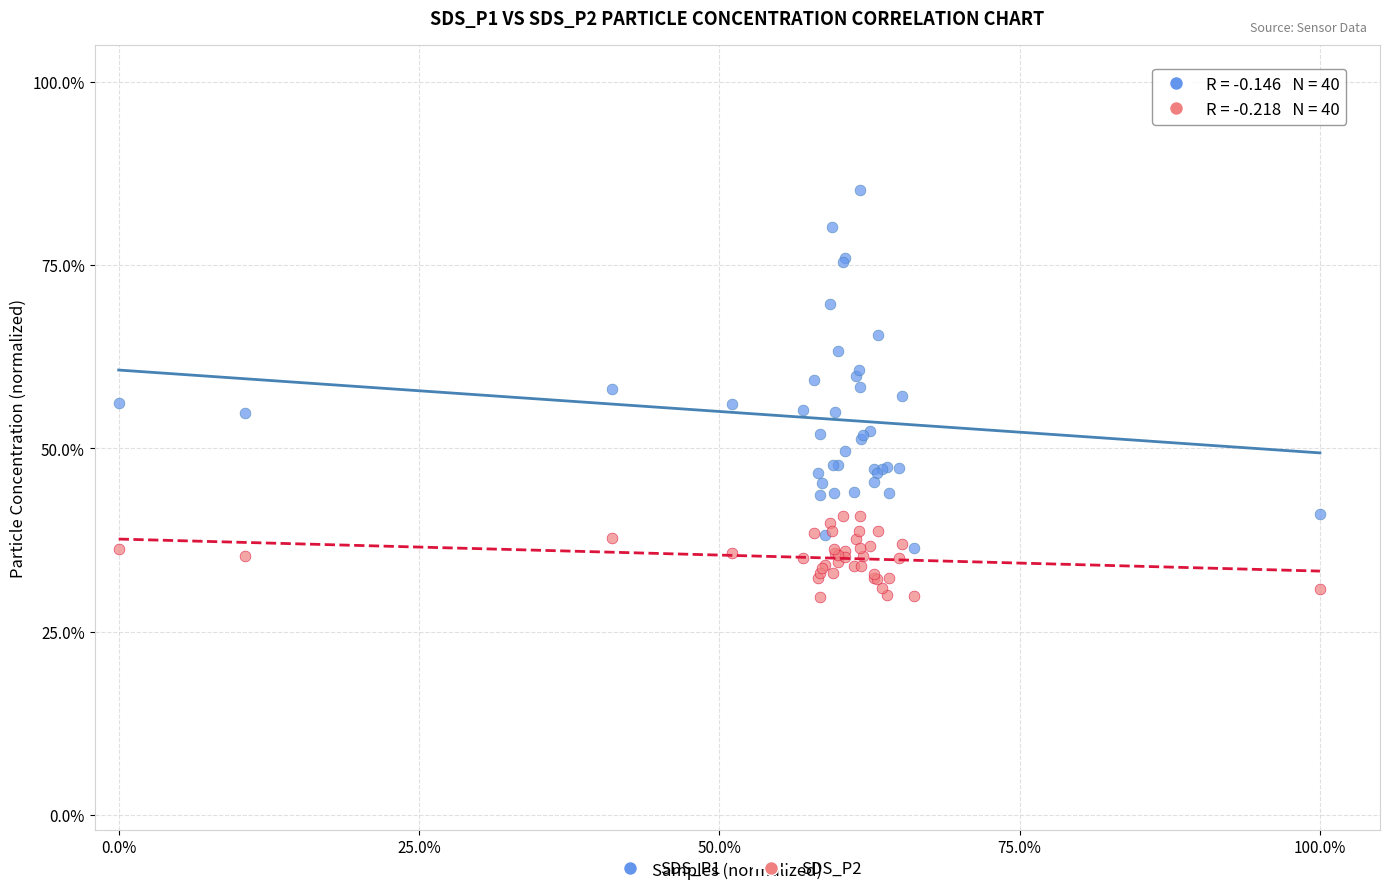

What are all the series names shown in the legend?

SDS_P1, SDS_P2